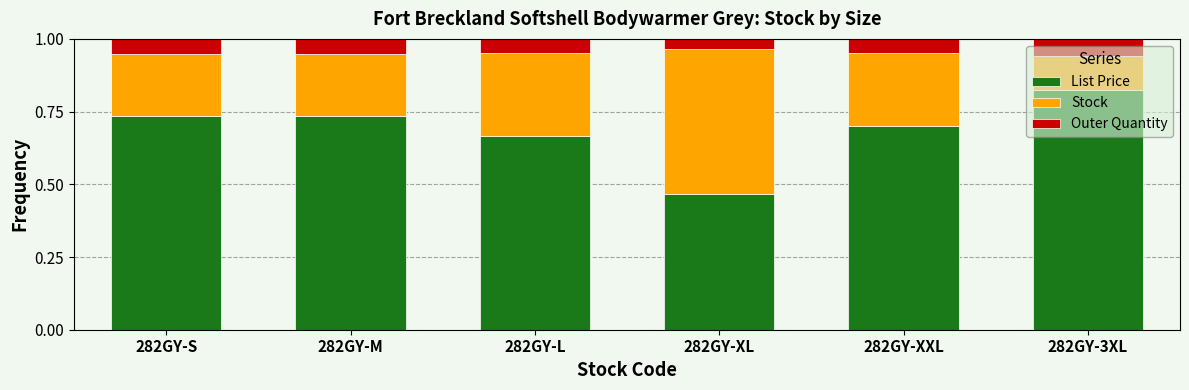

Which category has the highest value in the List Price series?

282GY-3XL